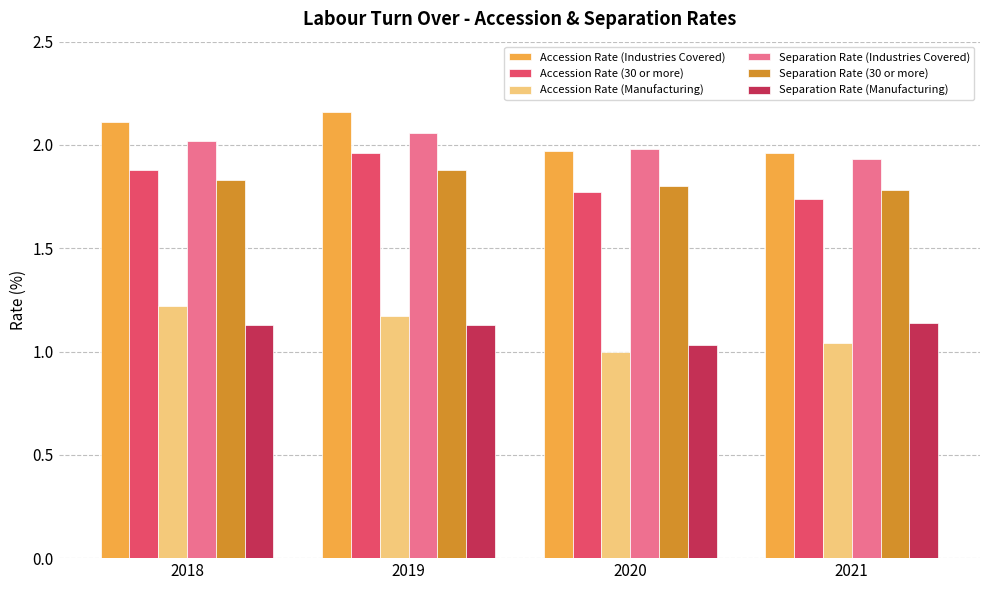

What is the sum of the Separation Rate (Industries Covered) values at 2018 and 2019?

4.1